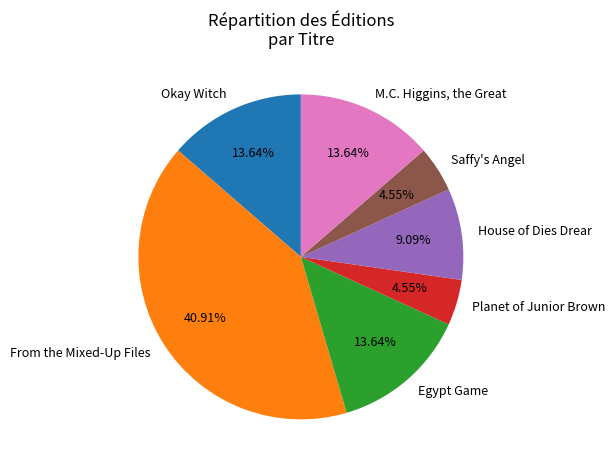

To the nearest percent, what is the difference between the largest and smallest slice percentages?

36%